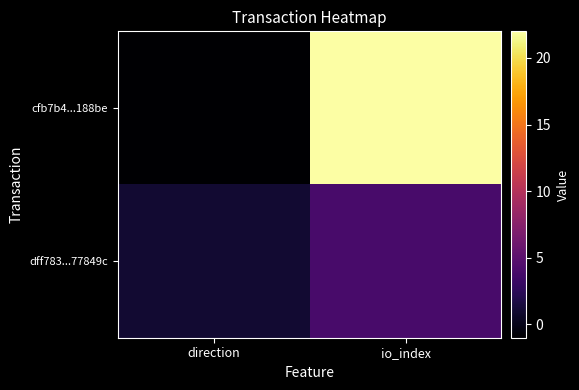

What is the difference between the highest and lowest values at io_index?

18